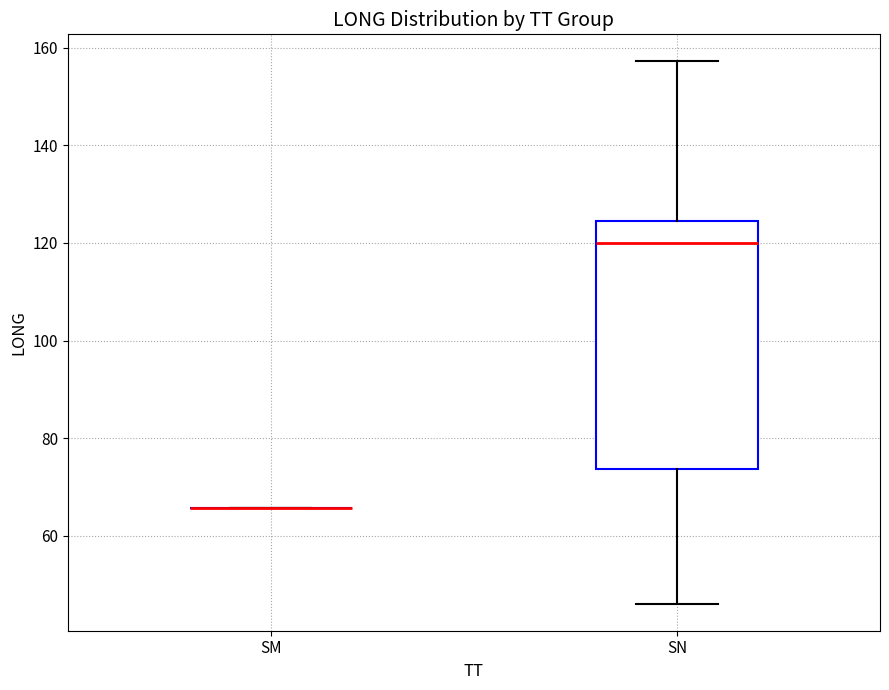

Reading left to right, read every box against the y-axis: the position of its median line, the range the box covers, and the ends of its whiskers. The values are not printed on the chart, so give them approximately, as read against the axis.

SM: box collapsed to a line at 66, whiskers 66 to 66
SN: median 120, box 74 to 124, whiskers 46 to 158